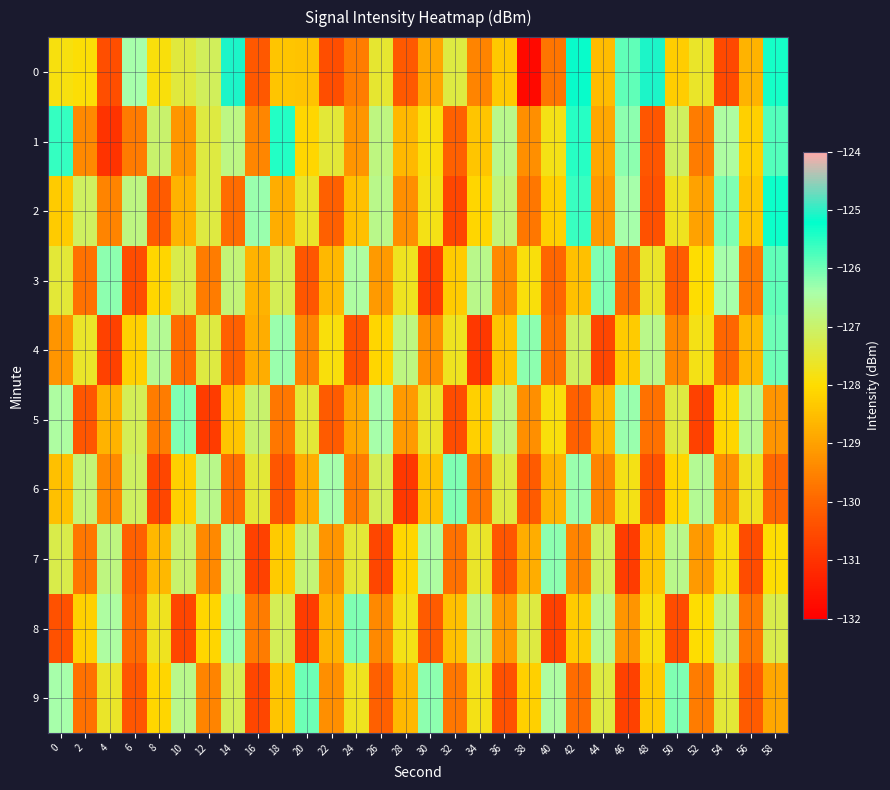

List the series in order of their peak value, highest first.

0, 2, 1, 3, 4, 9, 5, 6, 8, 7